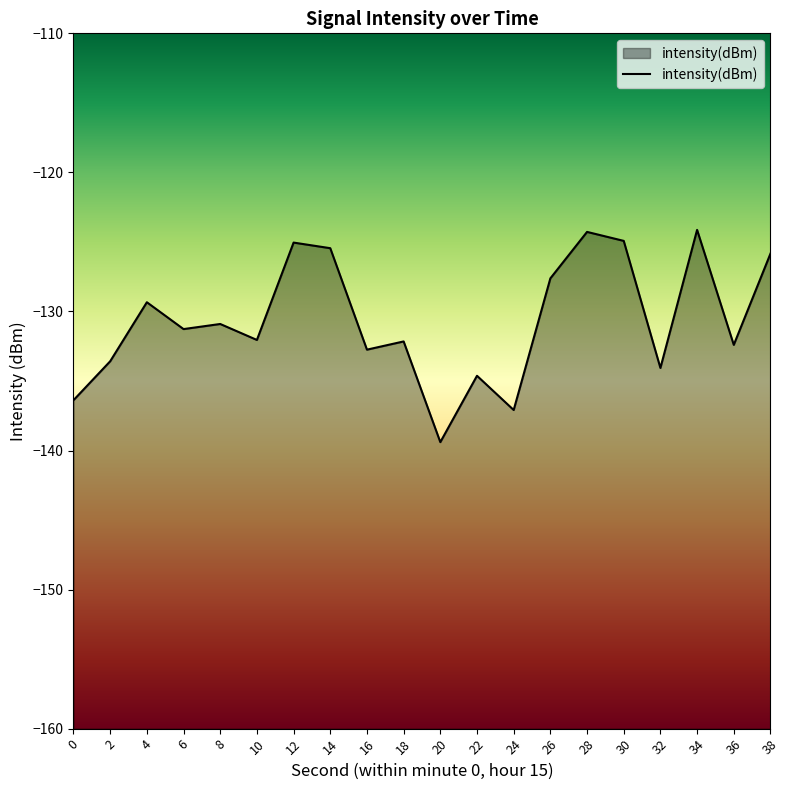

What is the value of the 7th point from the left?

-125.0